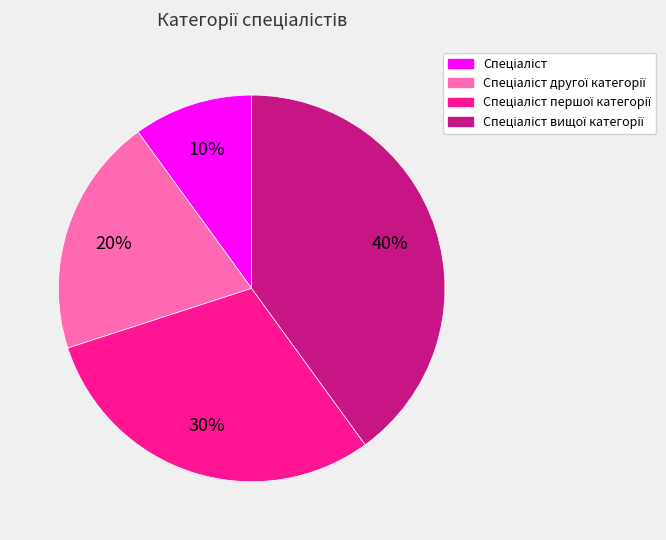

Is there any slice that represents more than half of the pie?

No